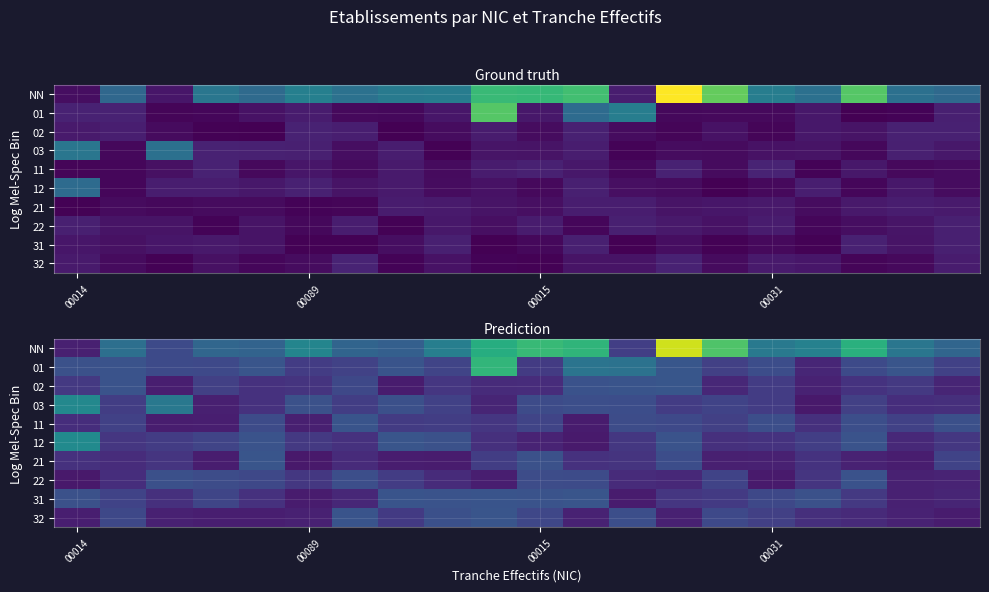

How many categories are shown in the chart?

20